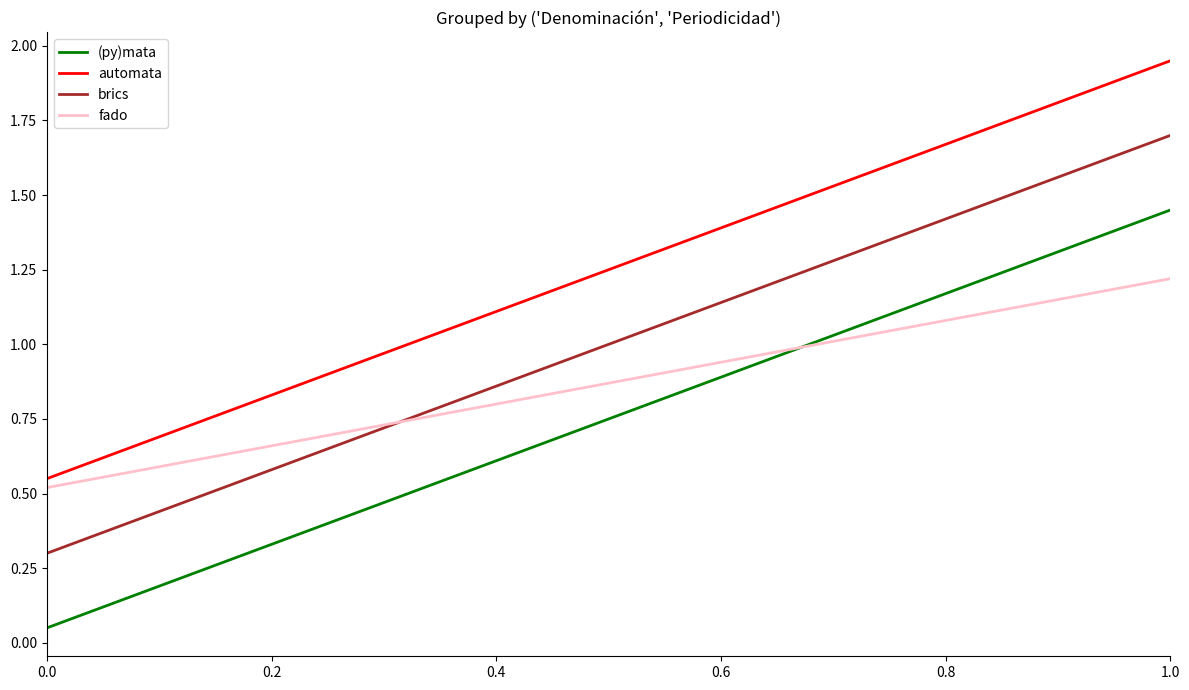

Which series has the largest total across all categories?

automata